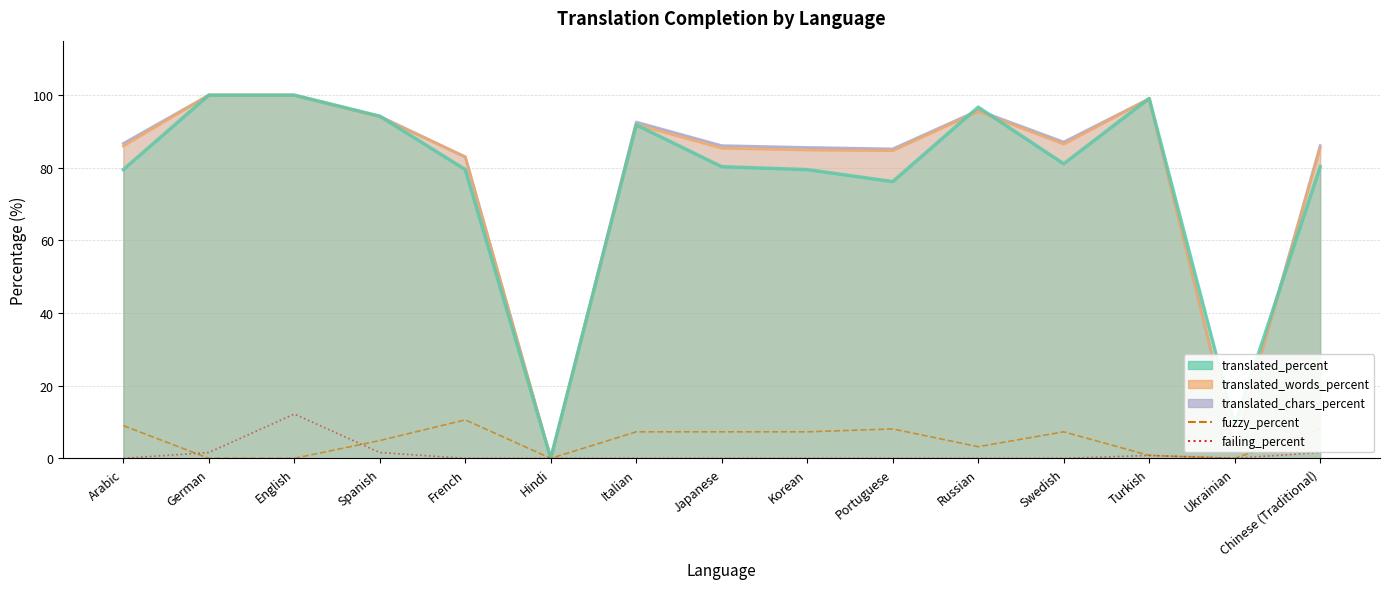

True or false: failing_percent has a value of -7.0 at Portuguese.

False